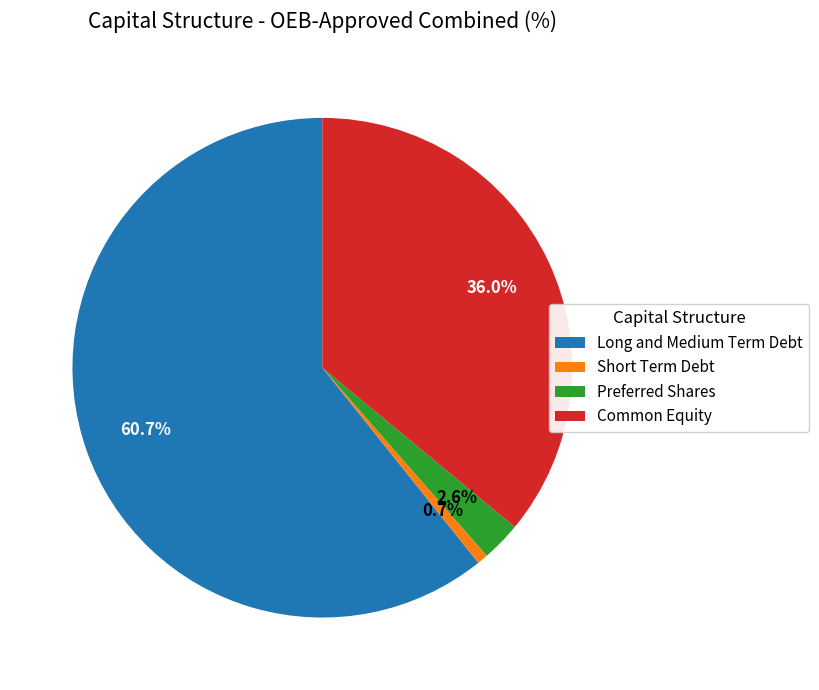

Which category has the biggest portion of the pie?

Long and Medium Term Debt